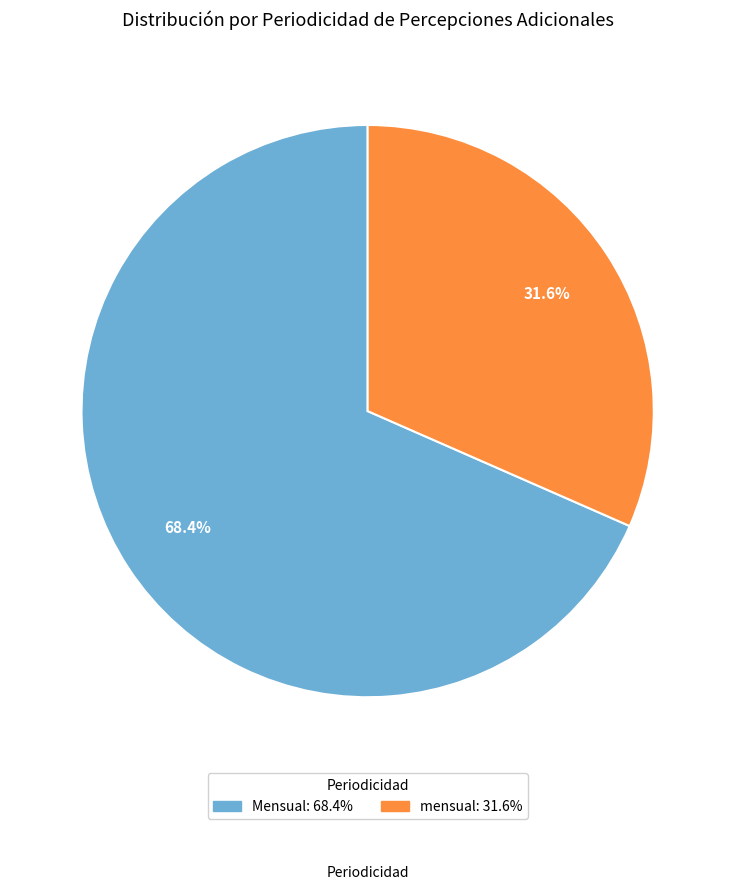

Count the number of slices in the pie.

2